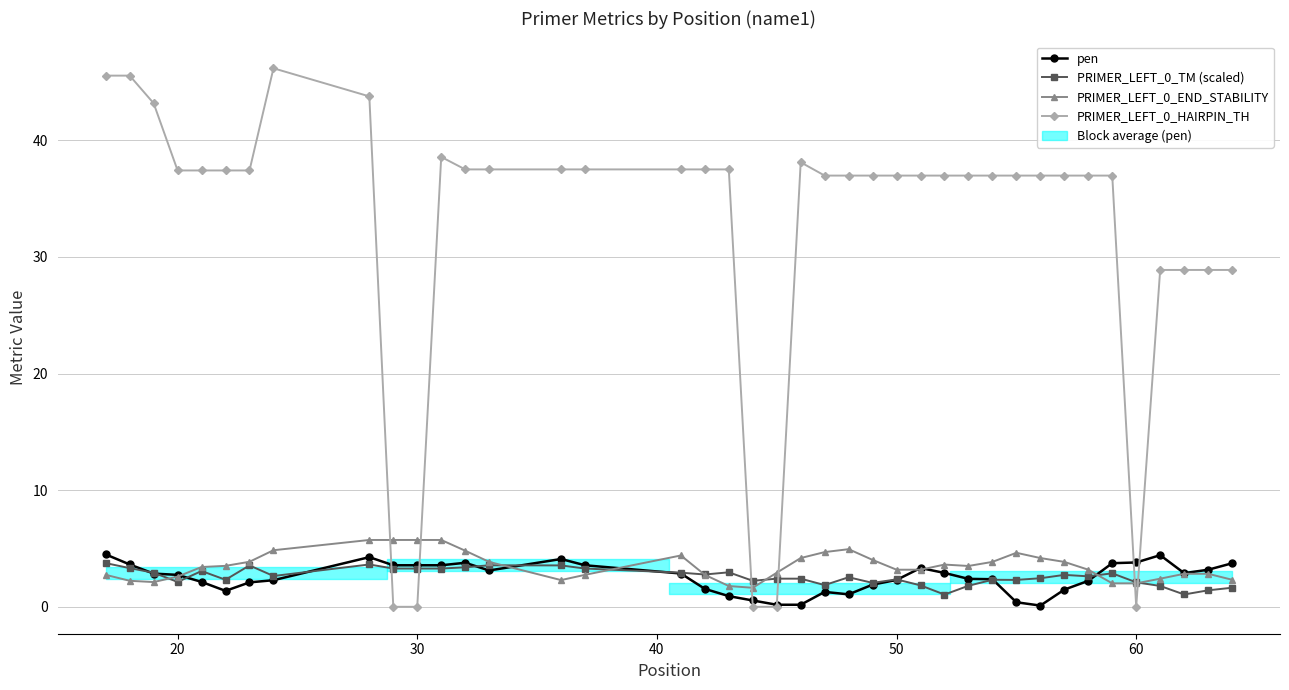

Is it true that pen equals 2.0 at 30?

False